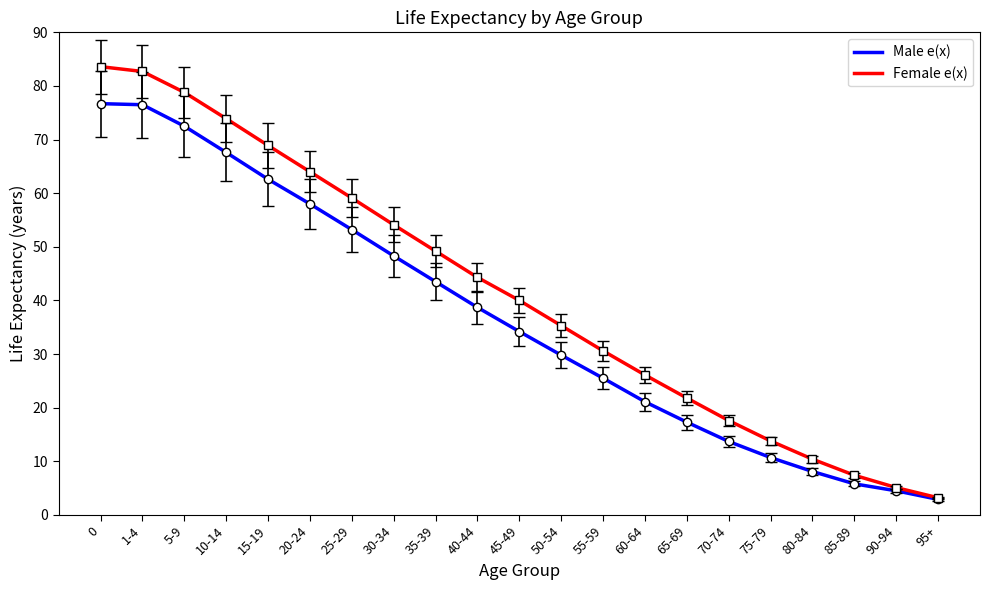

At which category does the chart reach its minimum across all series?

95+